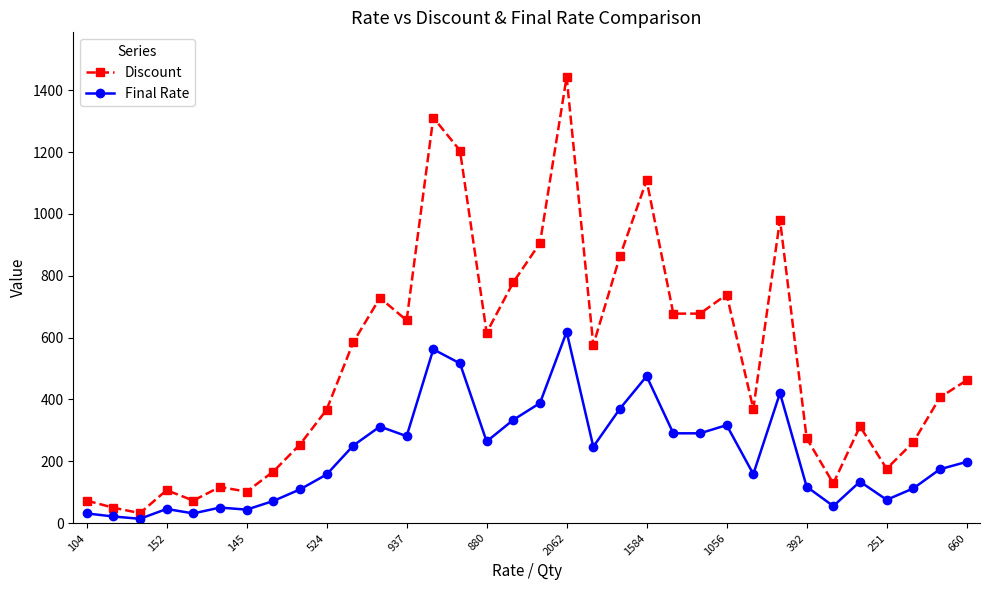

Rank the series by their maximum value, from lowest to highest.

Final Rate, Discount